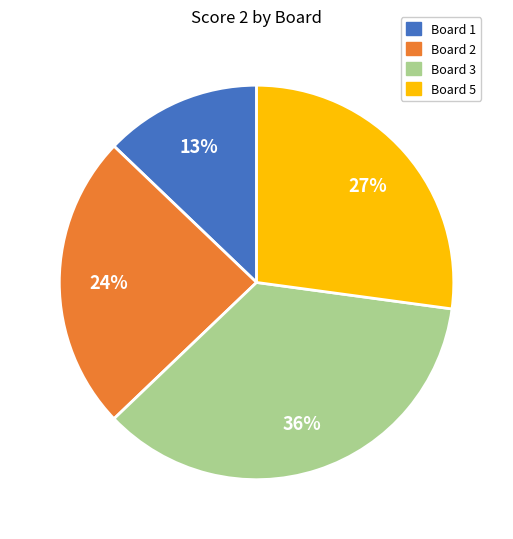

Does any single category account for the majority?

No